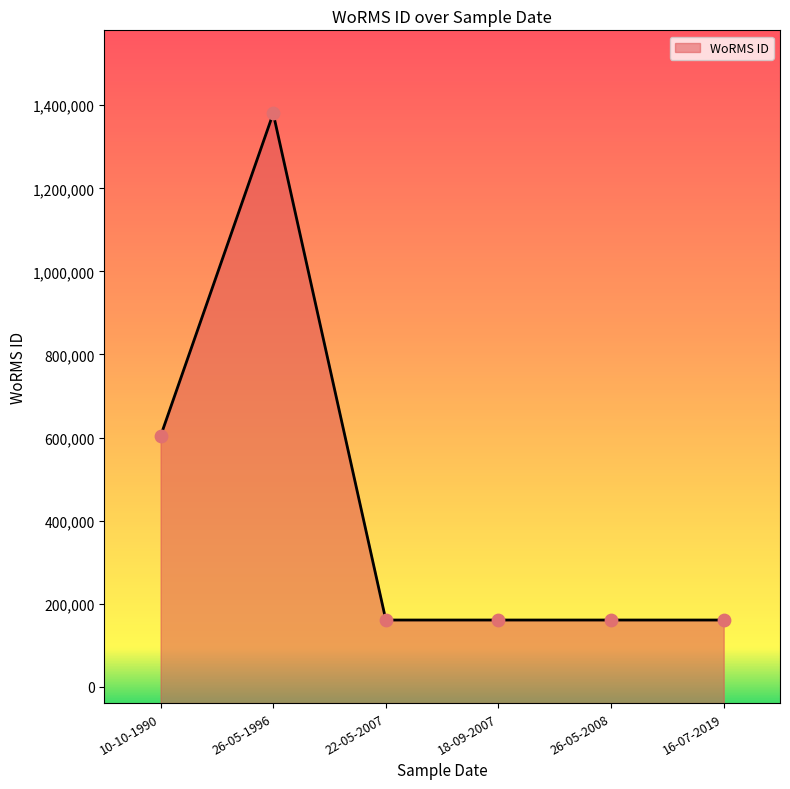

Between 16-07-2019 and 10-10-1990, which is larger?

10-10-1990